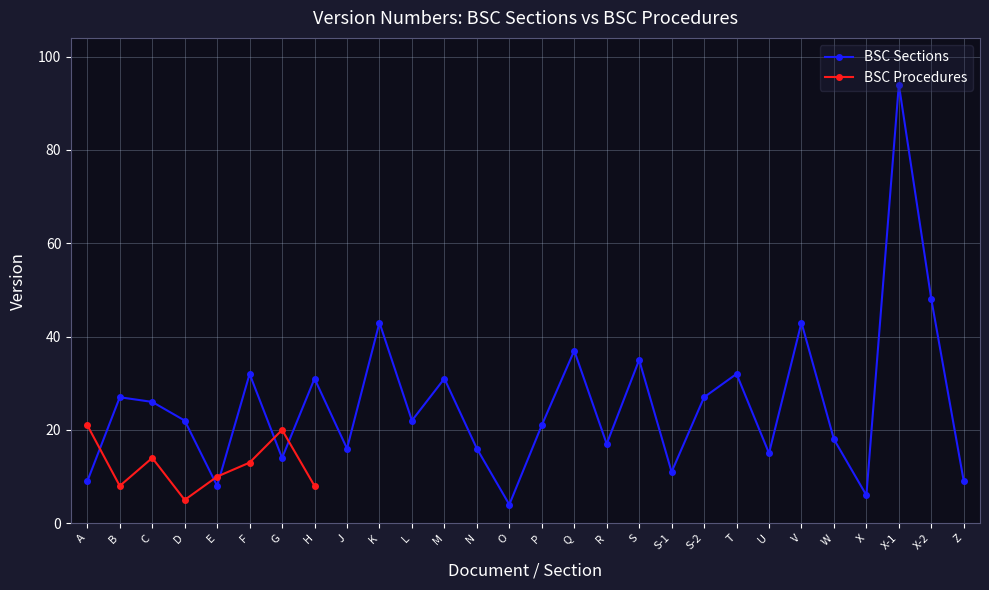

At which category does the chart reach its minimum across all series?

O